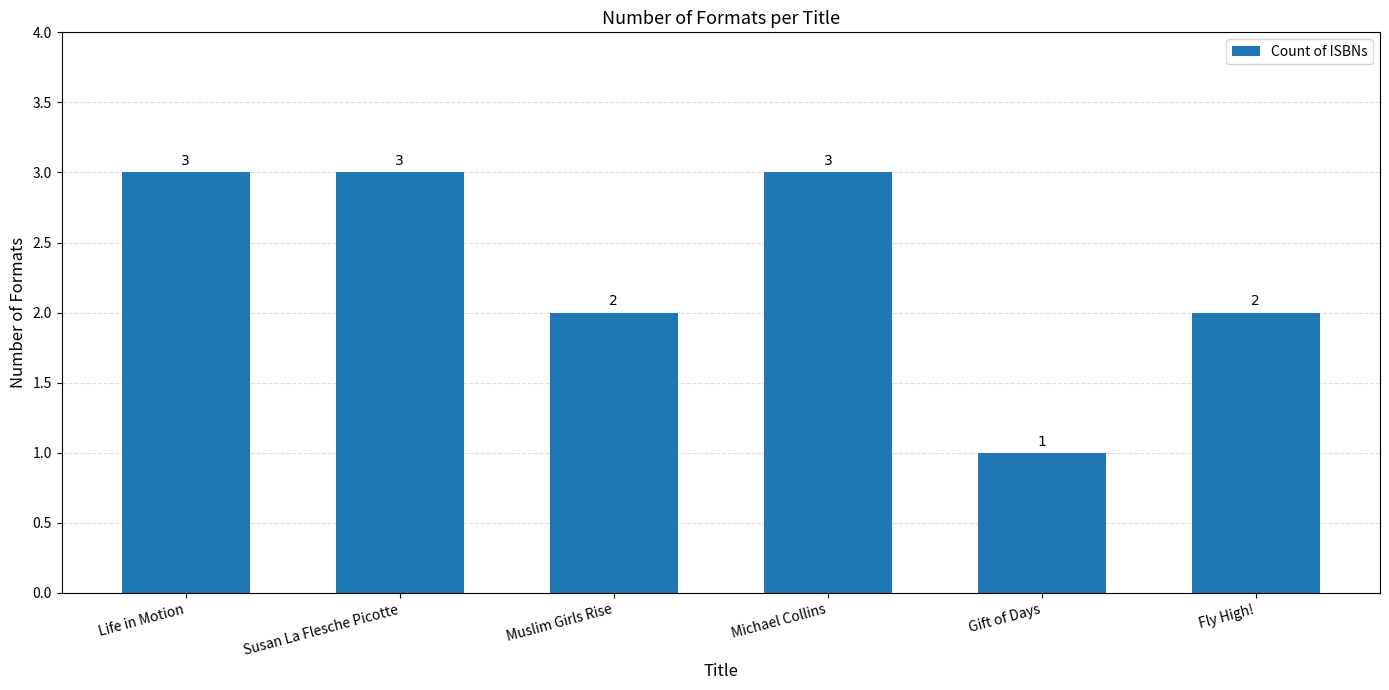

How many values are between 2 and 3?

5